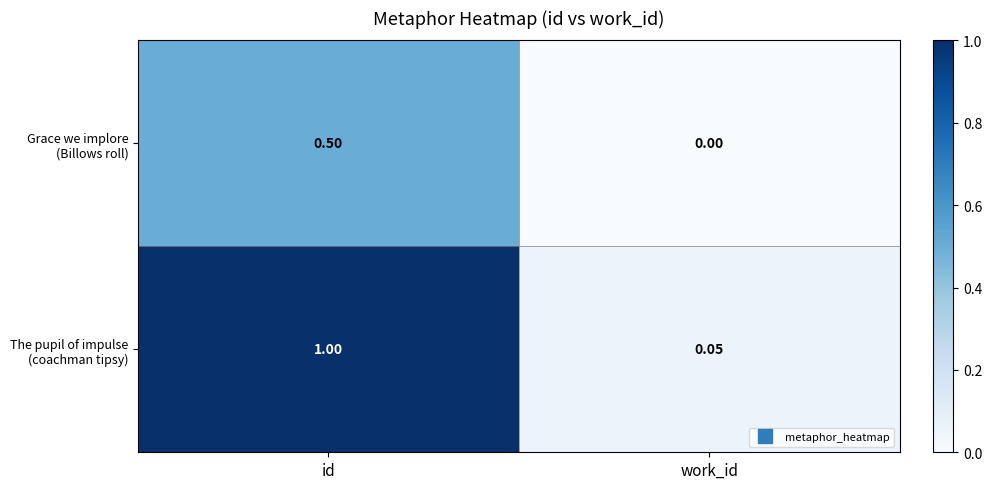

Where is Grace we implore (Billows roll) nearest to the value 0?

work_id